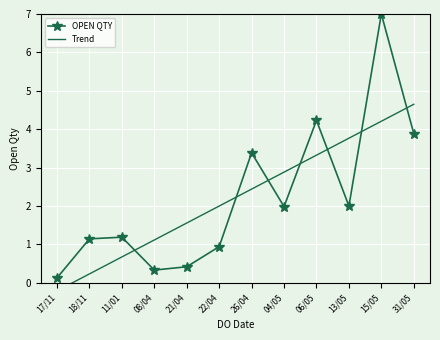

At how many categories does at least one series exceed 4?

3